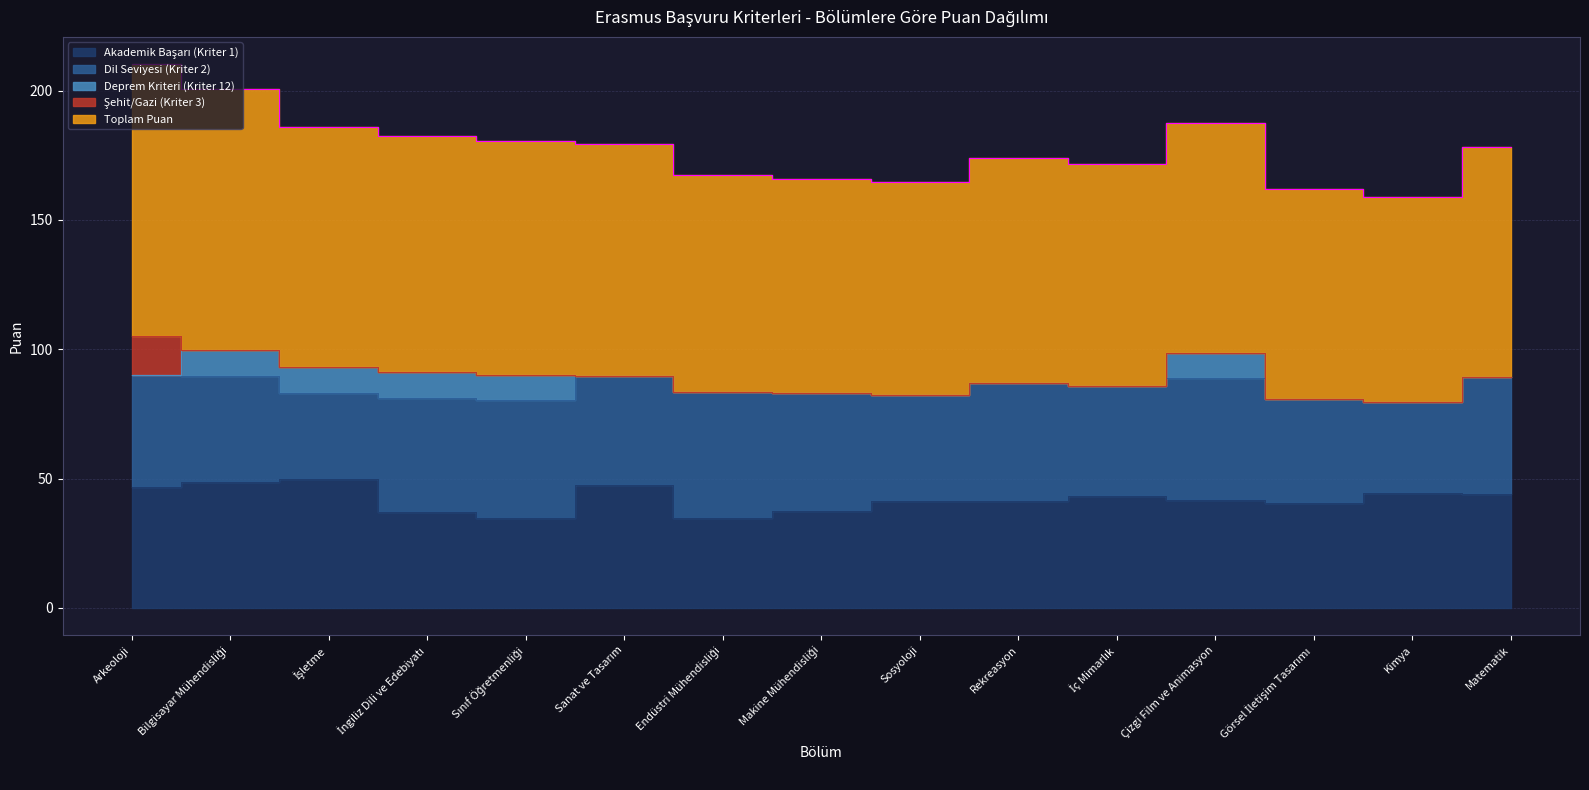

At how many categories does at least one series exceed 5?

15